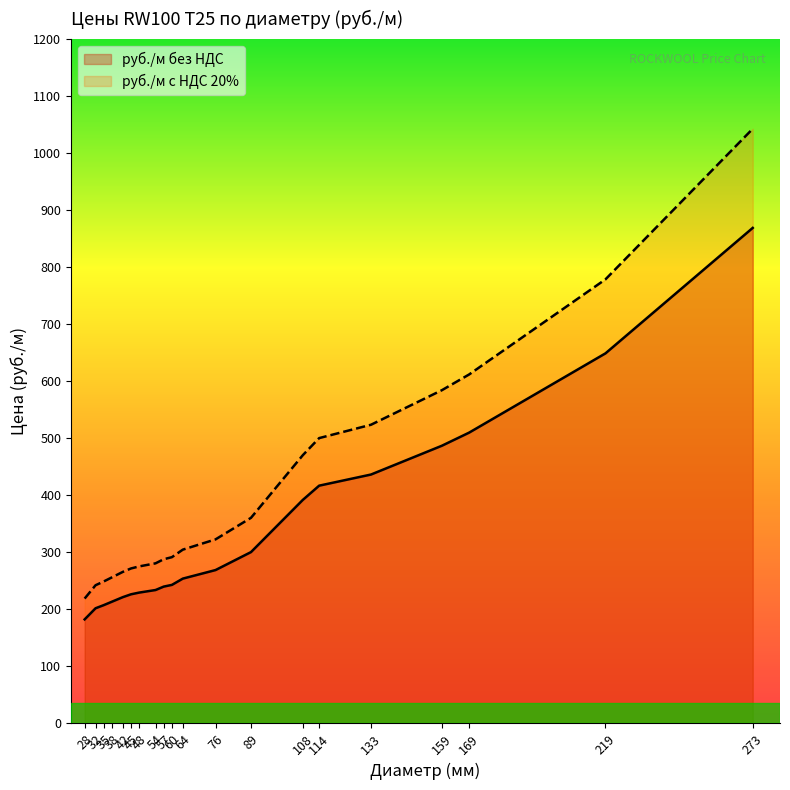

True or false: руб./м с НДС 20% has a value of 256.2 at 38.

True